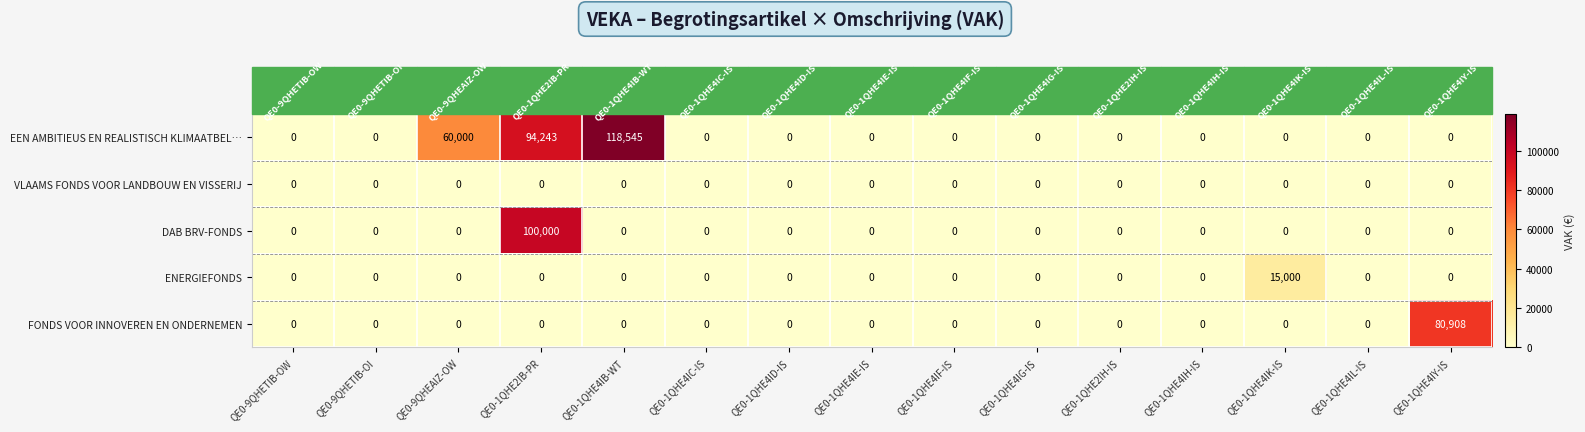

Rank the series by their maximum value, from highest to lowest.

EEN AMBITIEUS EN REALISTISCH KLIMAATBEL…, DAB BRV-FONDS, FONDS VOOR INNOVEREN EN ONDERNEMEN, ENERGIEFONDS, VLAAMS FONDS VOOR LANDBOUW EN VISSERIJ